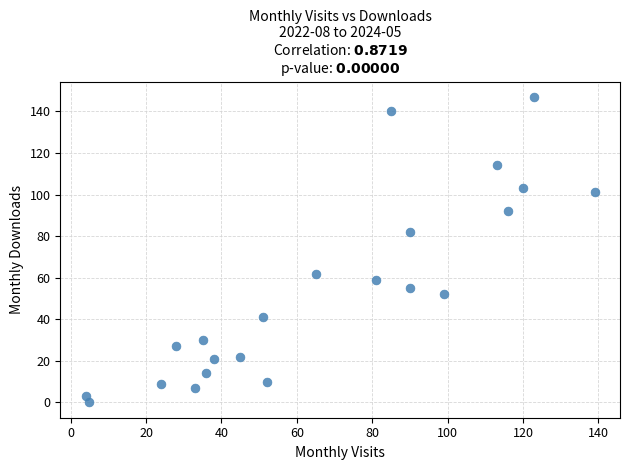

What Y value in the scatter plot is closest to 73?

82